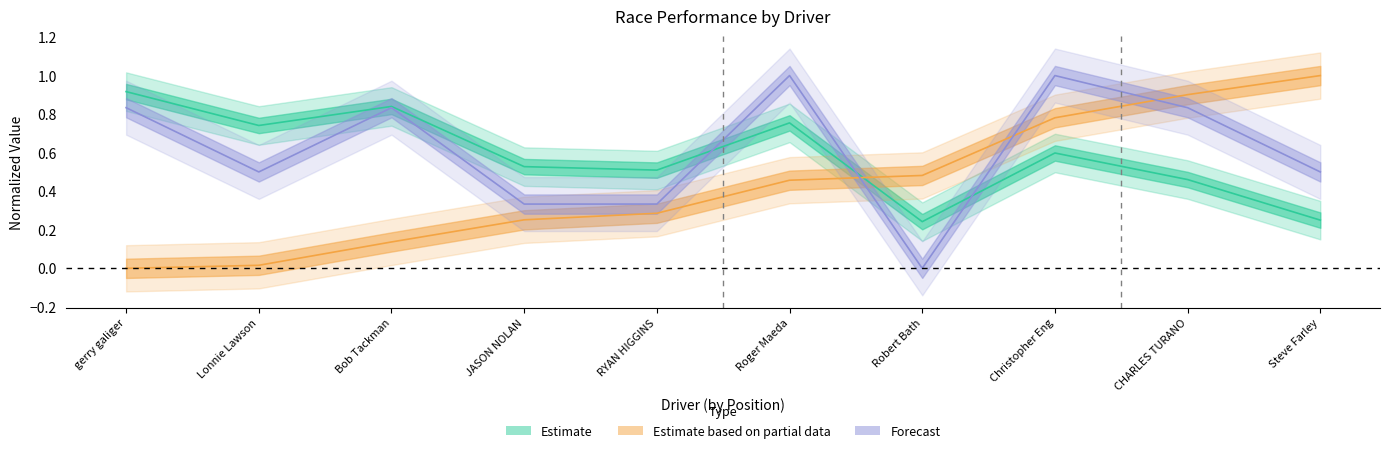

What is the spread (max minus min) of values at Robert Bath?

0.5